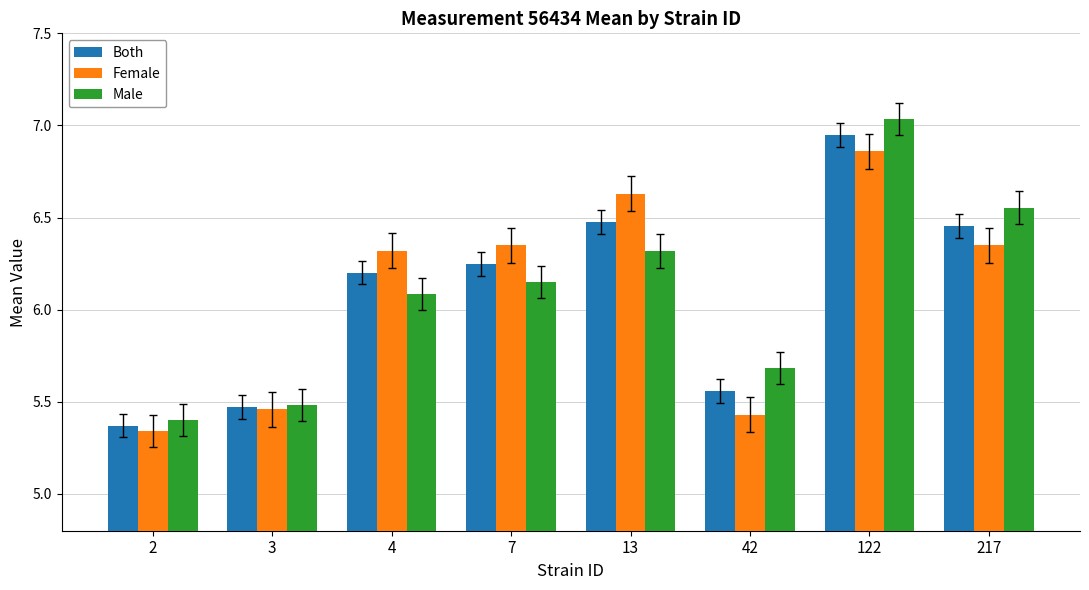

Where does the Both series first go above 6?

4